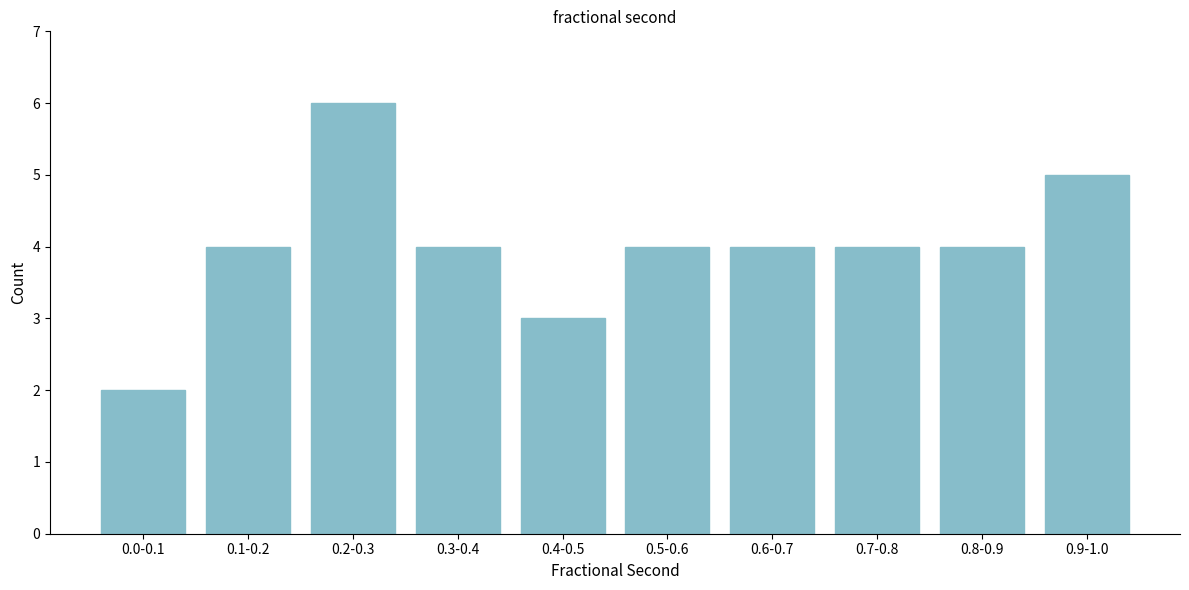

Reading left to right, extract all data points from this chart.

2	4	6	4	3	4	4	4	4	5